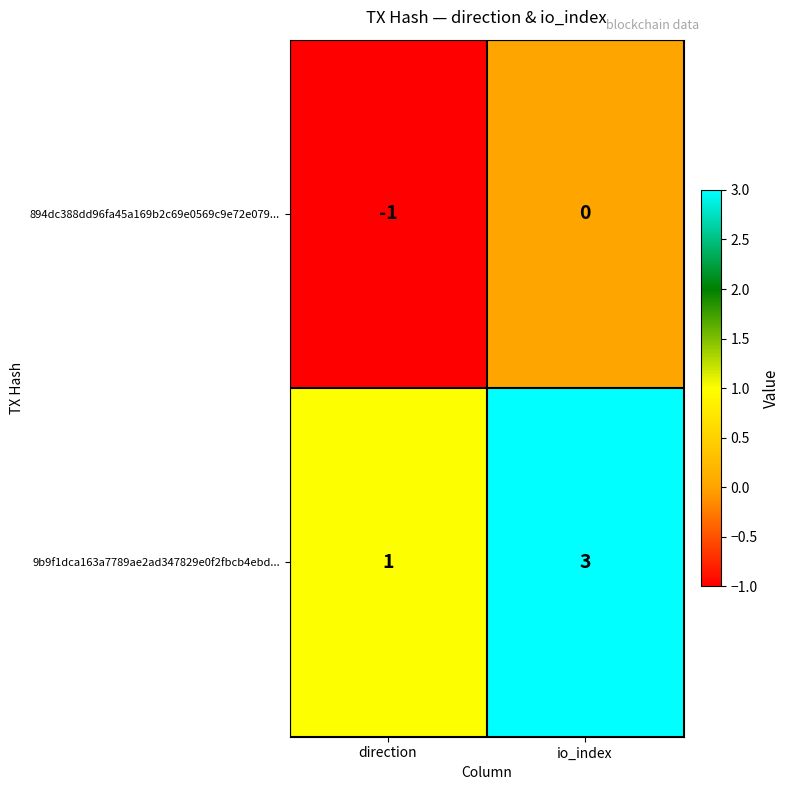

At which label is 894dc388dd96fa45a169b2c69e0569c9e72e079... closest to 0?

io_index